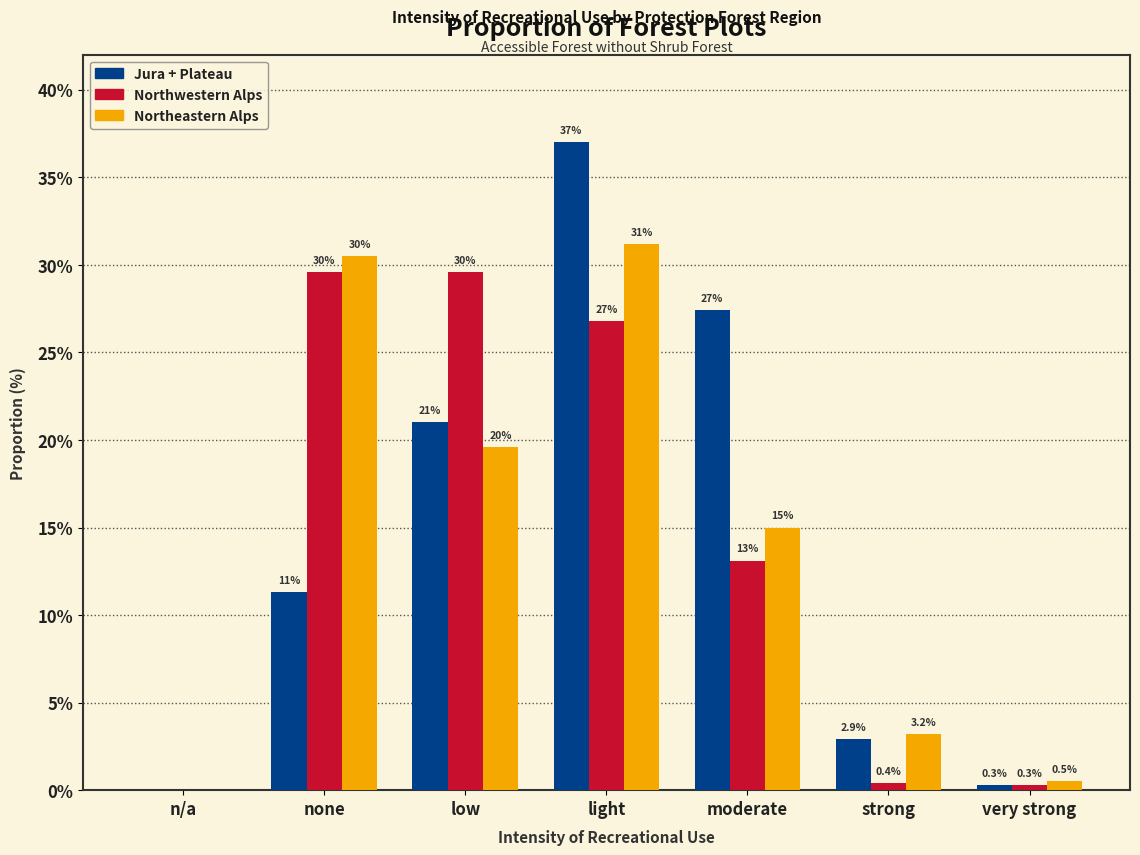

Reading right to left, extract all data points from this chart.

Jura + Plateau: very strong=0.3	strong=2.9	moderate=27.4	light=37.0	low=21.0	none=11.3	n/a=0.0
Northwestern Alps: very strong=0.3	strong=0.4	moderate=13.1	light=26.8	low=29.6	none=29.6	n/a=0.0
Northeastern Alps: very strong=0.5	strong=3.2	moderate=15.0	light=31.2	low=19.6	none=30.5	n/a=0.0